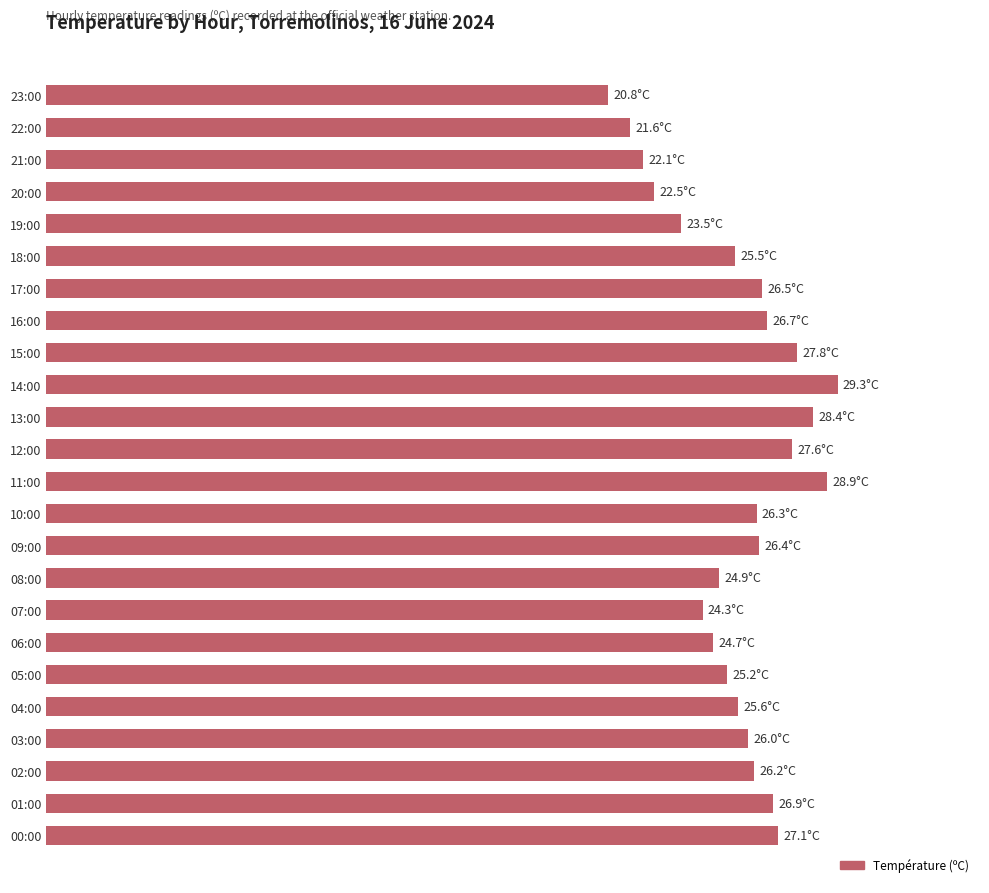

Does the chart contain any negative values?

No